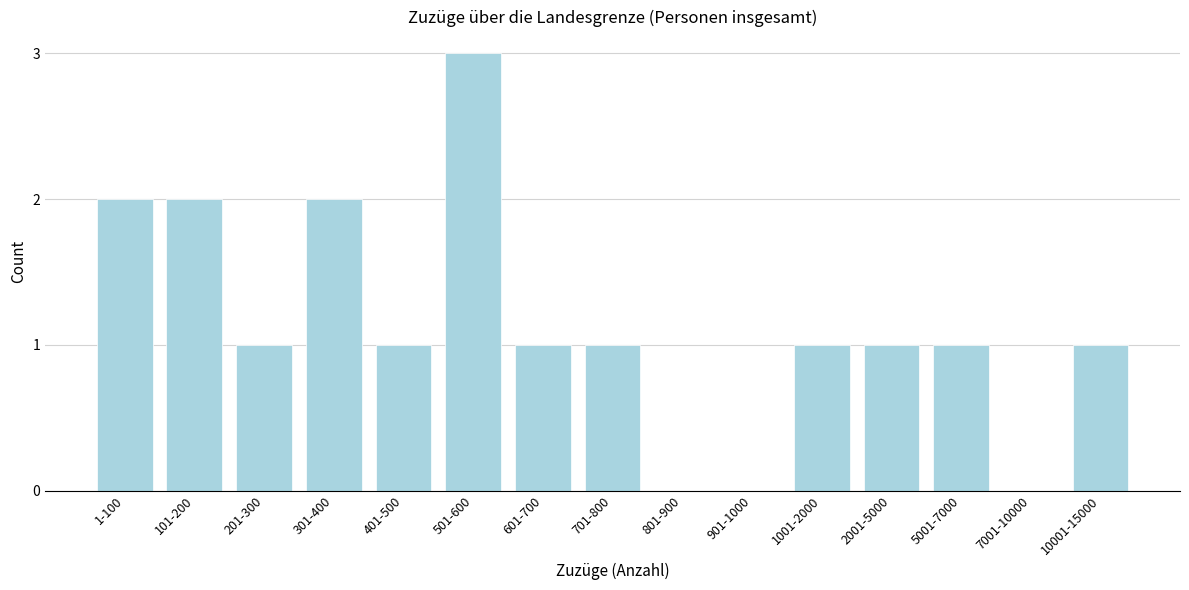

Reading left to right, transcribe all the data shown in this chart.

1-100=2	101-200=2	201-300=1	301-400=2	401-500=1	501-600=3	601-700=1	701-800=1	801-900=0	901-1000=0	1001-2000=1	2001-5000=1	5001-7000=1	7001-10000=0	10001-15000=1